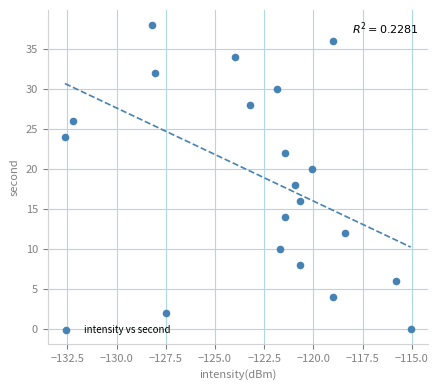

How many data points are displayed?

20